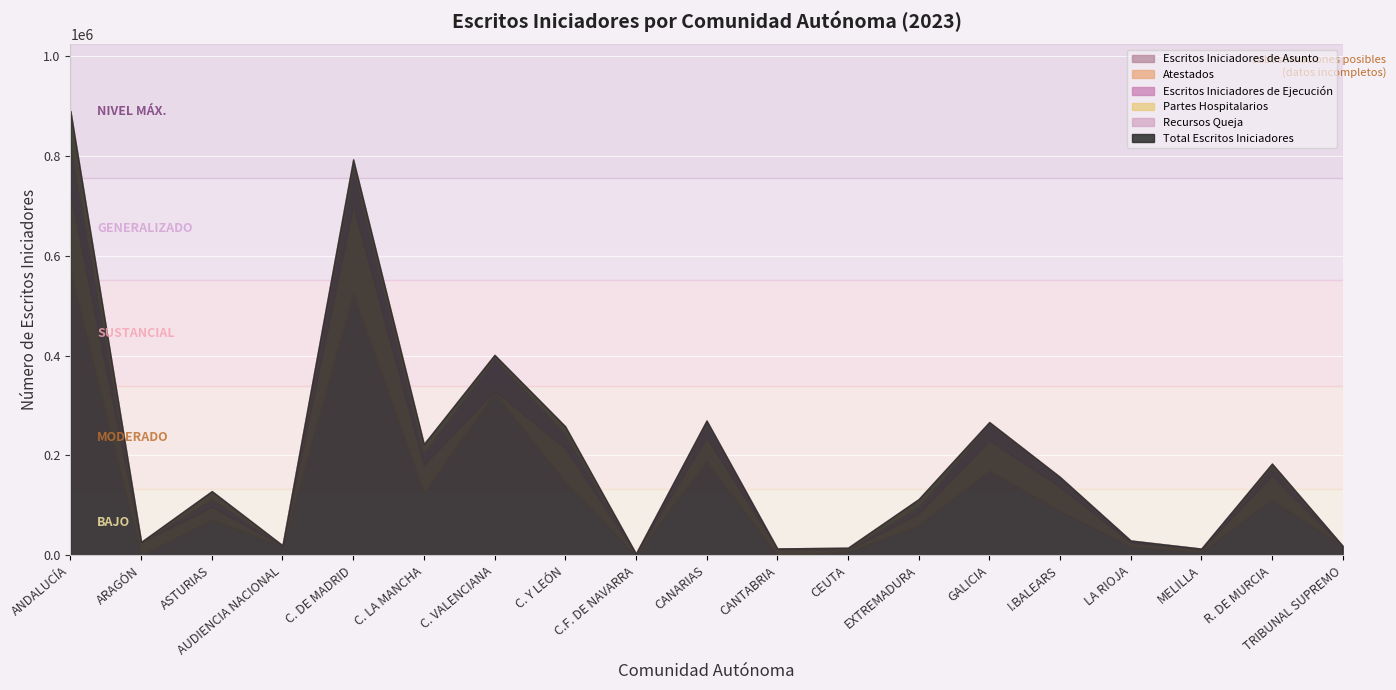

True or false: Escritos Iniciadores de Asunto and Recursos Queja intersect in this chart.

False